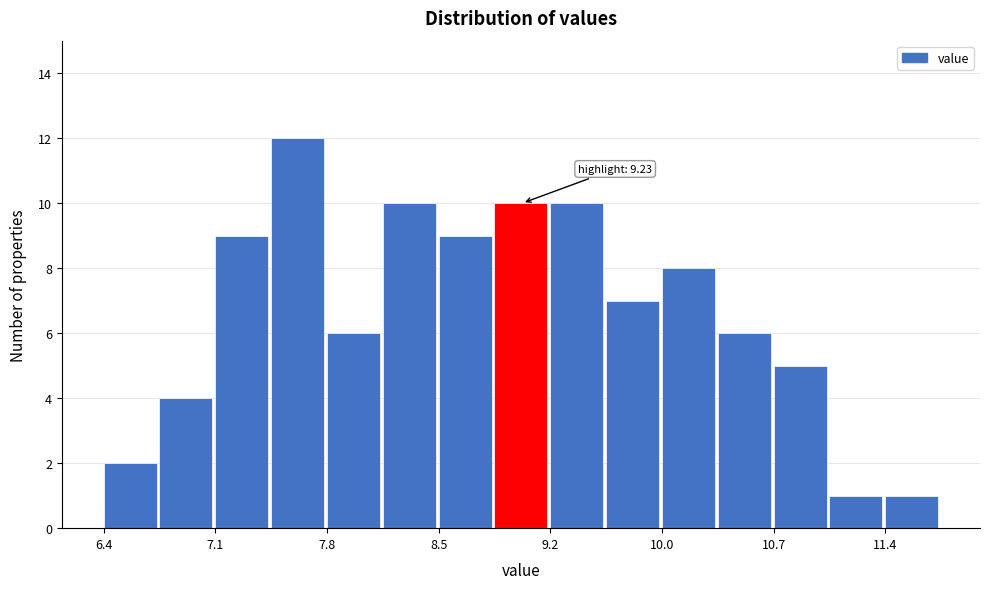

Read against the x-axis, roughly where is the centre of the tallest bar?

7.6